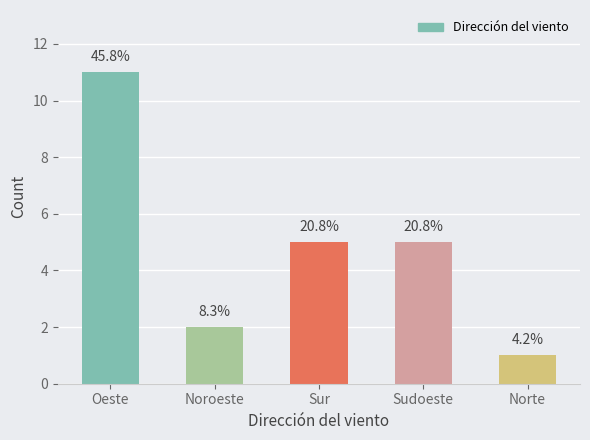

What is the ratio of the value at Oeste to the value at Sur?

2.2